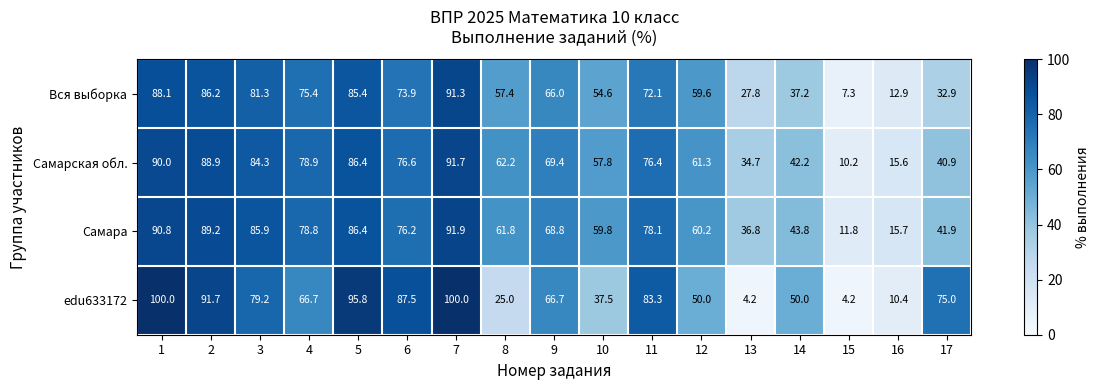

Is it true that edu633172 equals 83.7 at 14?

False